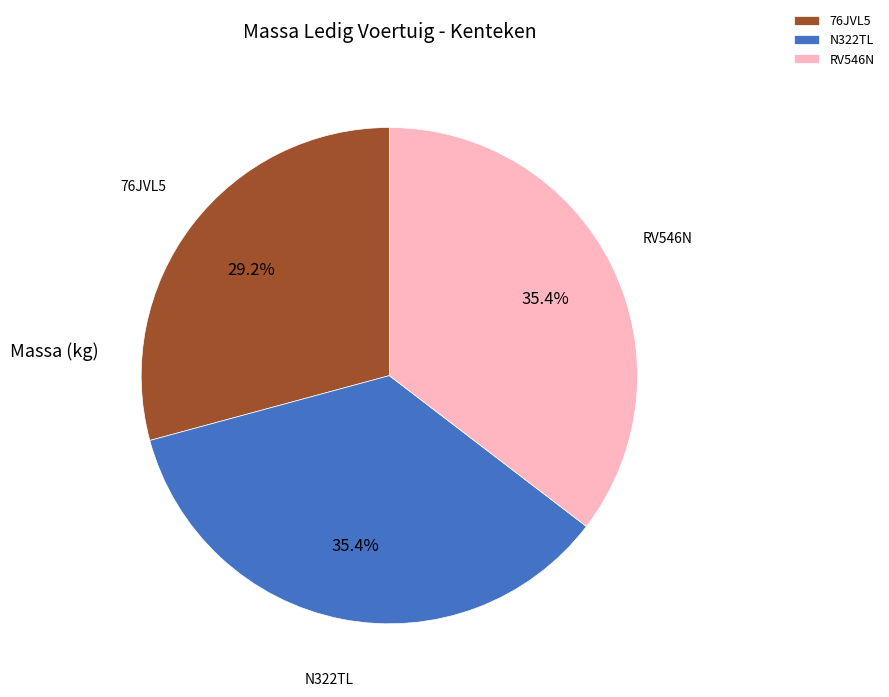

Which slice is the smallest?

76JVL5